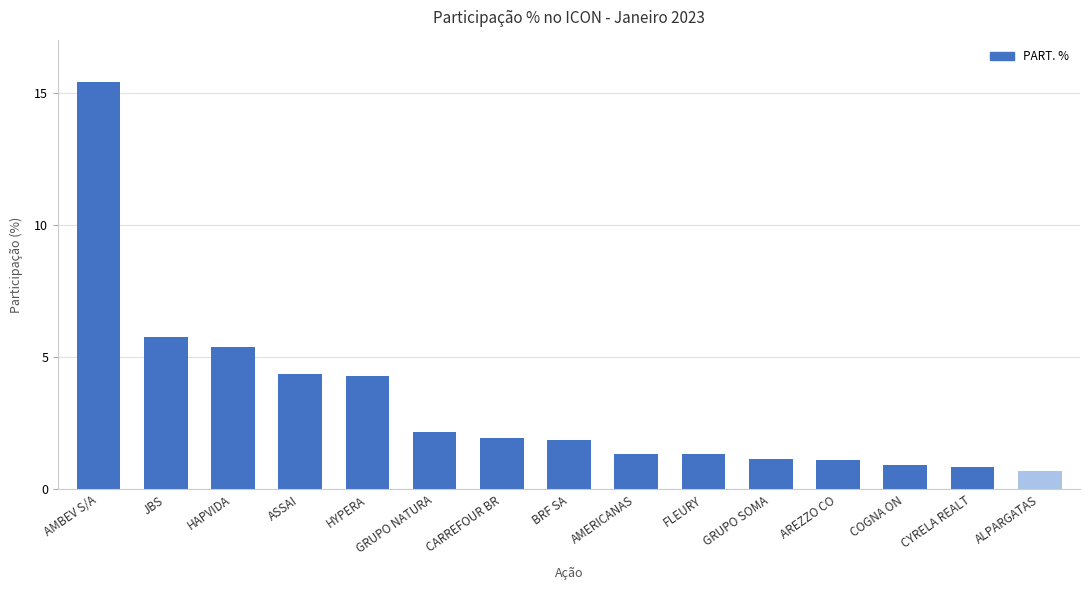

At which category does the chart reach its peak across all series?

AMBEV S/A